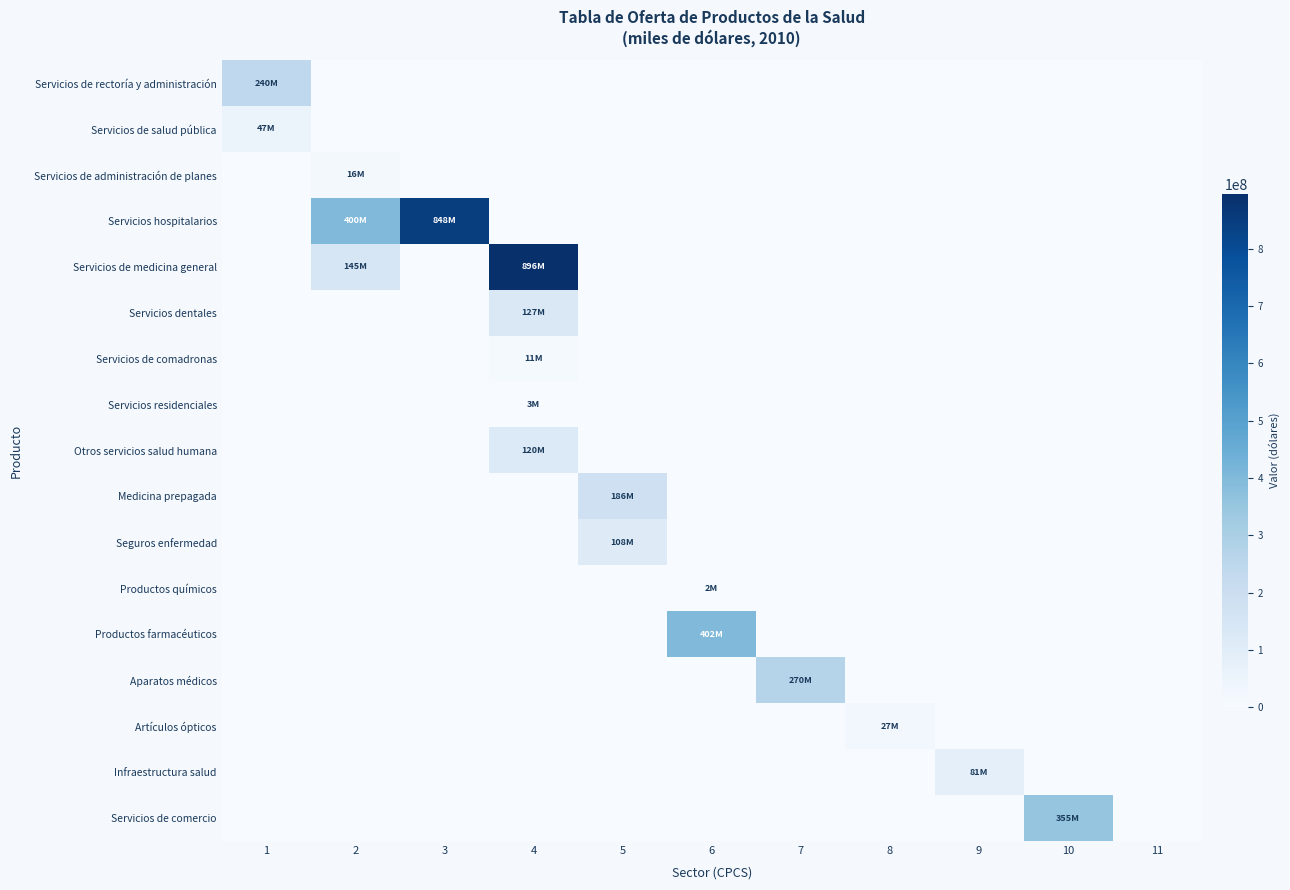

Which series changed the most between 3 and 7?

Servicios hospitalarios